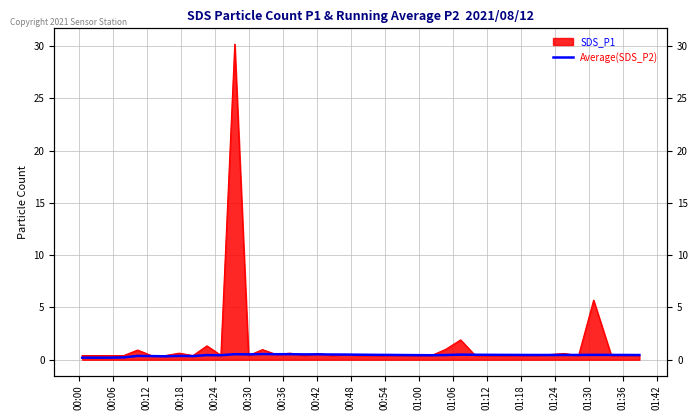

How many values are between 0 and 1?

40